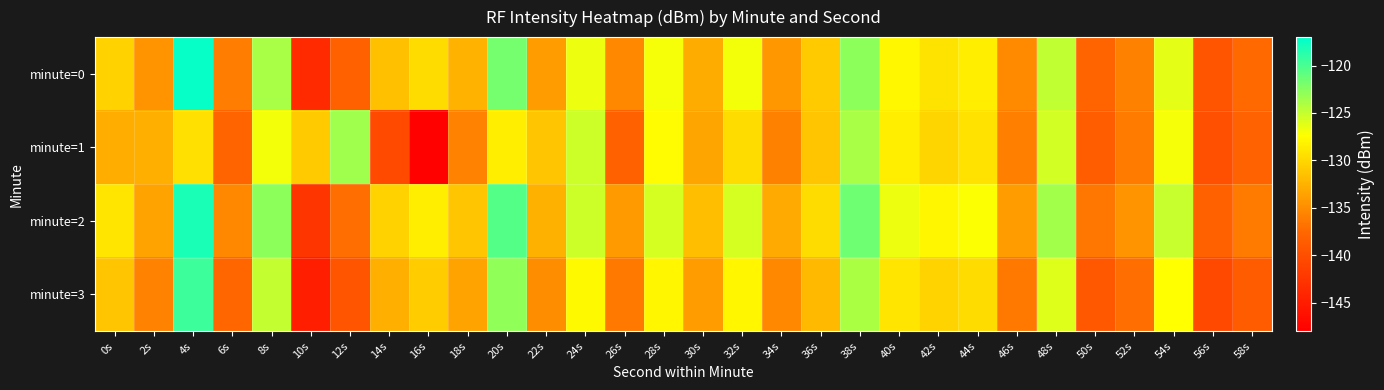

Reading right to left, extract all data points from this chart.

minute=0: 58s=-137.4	56s=-139.4	54s=-126.3	52s=-135.8	50s=-137.8	48s=-124.9	46s=-135.2	44s=-128.5	42s=-129.2	40s=-127.9	38s=-122.7	36s=-130.8	34s=-134.2	32s=-126.8	30s=-132.9	28s=-127.0	26s=-135.3	24s=-126.6	22s=-133.8	20s=-121.8	18s=-132.5	16s=-129.6	14s=-131.6	12s=-138.3	10s=-143.7	8s=-123.8	6s=-136.1	4s=-117.3	2s=-134.6	0s=-130.4
minute=1: 58s=-138.0	56s=-140.0	54s=-127.0	52s=-136.2	50s=-138.5	48s=-125.5	46s=-136.0	44s=-129.3	42s=-130.1	40s=-128.4	38s=-123.9	36s=-131.2	34s=-135.8	32s=-129.7	30s=-133.4	28s=-127.6	26s=-138.1	24s=-125.3	22s=-131.2	20s=-128.5	18s=-135.7	16s=-147.7	14s=-140.4	12s=-123.5	10s=-130.9	8s=-126.9	6s=-137.8	4s=-129.4	2s=-132.7	0s=-132.8
minute=2: 58s=-136.2	56s=-138.2	54s=-125.0	52s=-134.6	50s=-136.6	48s=-123.6	46s=-134.0	44s=-127.2	42s=-127.9	40s=-126.6	38s=-121.5	36s=-129.6	34s=-133.0	32s=-125.6	30s=-131.7	28s=-125.7	26s=-134.1	24s=-125.3	22s=-132.6	20s=-120.5	18s=-131.2	16s=-128.4	14s=-130.4	12s=-137.1	10s=-142.5	8s=-122.7	6s=-135.3	4s=-118.2	2s=-133.5	0s=-129.1
minute=3: 58s=-138.6	56s=-140.6	54s=-127.4	52s=-137.0	50s=-139.0	48s=-126.0	46s=-136.3	44s=-129.6	42s=-130.3	40s=-129.0	38s=-124.0	36s=-131.9	34s=-135.3	32s=-128.0	30s=-134.0	28s=-128.0	26s=-136.4	24s=-127.7	22s=-135.0	20s=-122.9	18s=-133.5	16s=-130.7	14s=-132.7	12s=-139.4	10s=-144.8	8s=-124.9	6s=-137.6	4s=-119.5	2s=-135.7	0s=-131.2